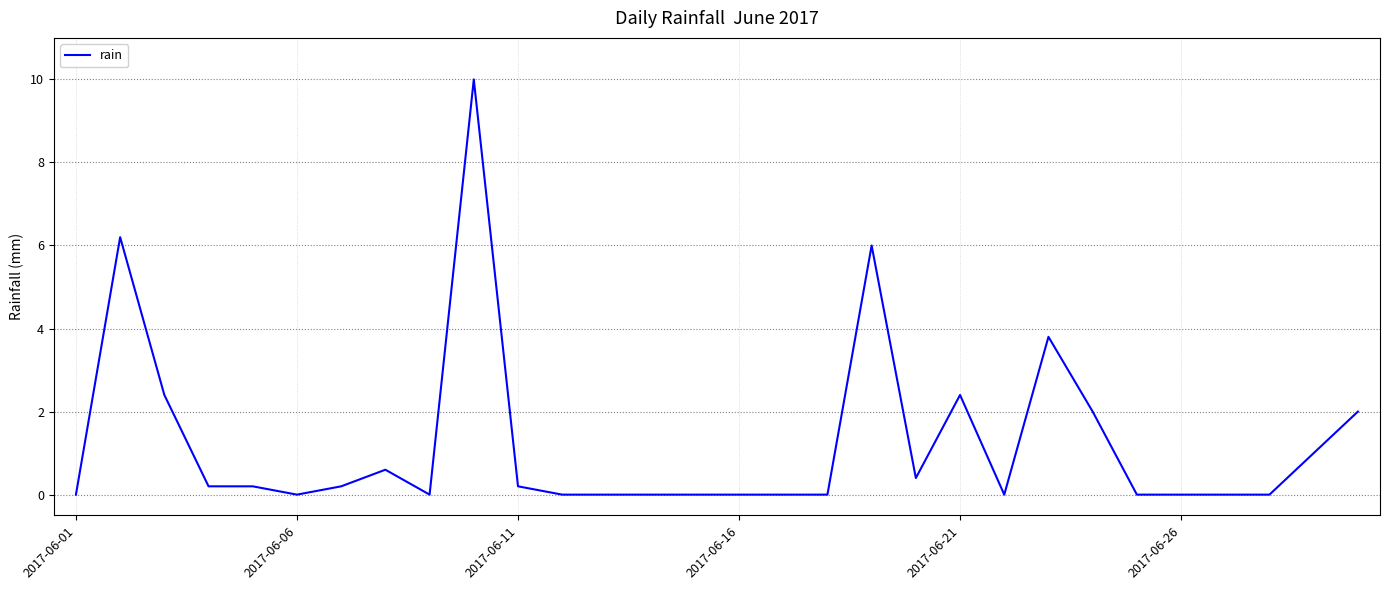

What is the maximum value shown in the chart?

10.0